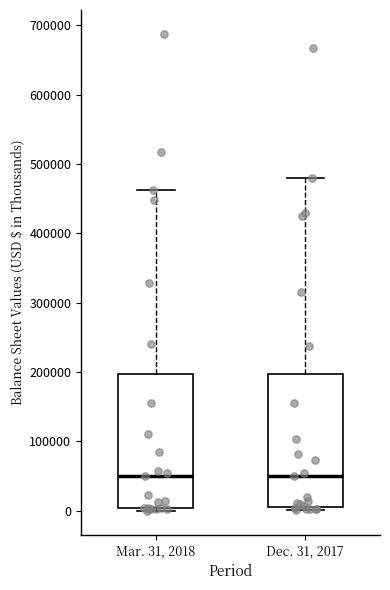

Reading left to right, transcribe this box plot: for each box, give where its median line is, the range the box spans, and where its two whiskers end, as read against the y-axis. The values are not printed on the chart, so give them approximately, as read against the axis.

Mar. 31, 2018: median 50000, box 0 to 200000, whiskers 0 (just below the box's lower edge) to 460000
Dec. 31, 2017: median 50000, box 10000 to 200000, whiskers 0 to 480000